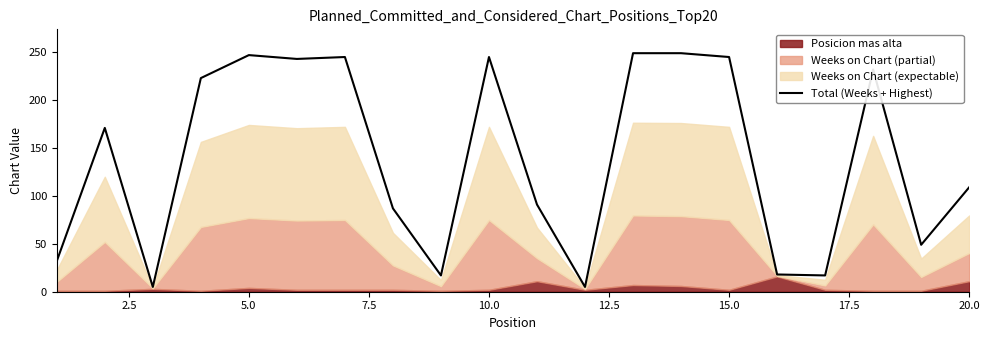

Is it true that Total (Weeks + Highest) equals 245 at 15.0?

True